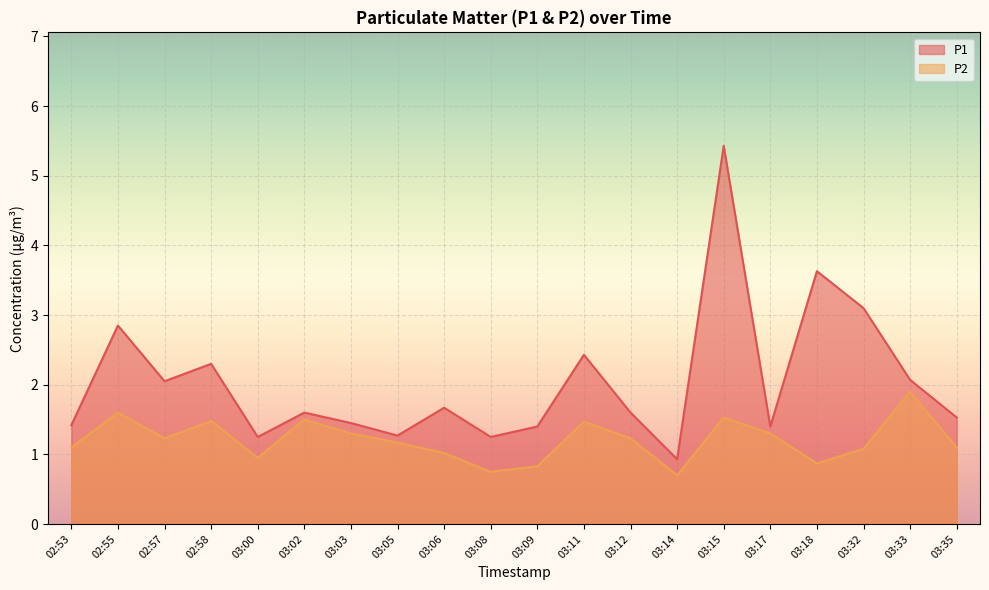

What is the minimum value shown in the chart?

0.7